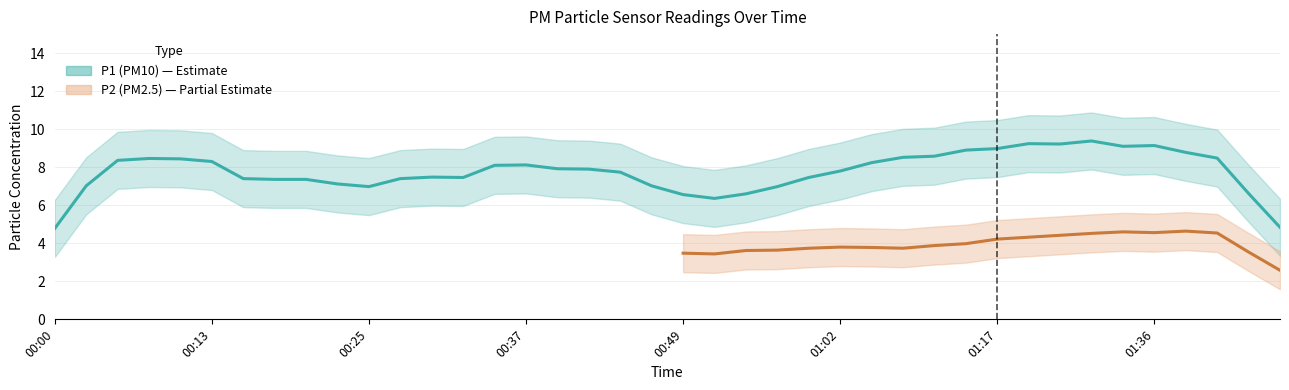

How many lines are shown in the chart?

2